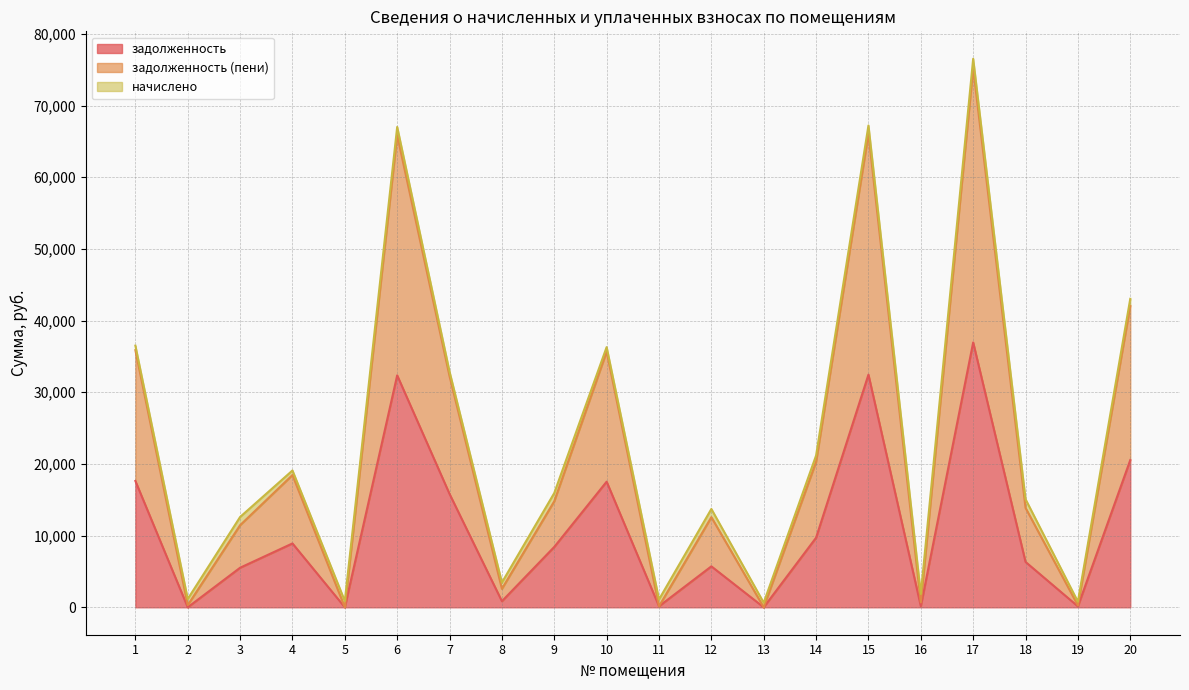

What are all the series names shown in the legend?

задолженность, задолженность (пени), начислено